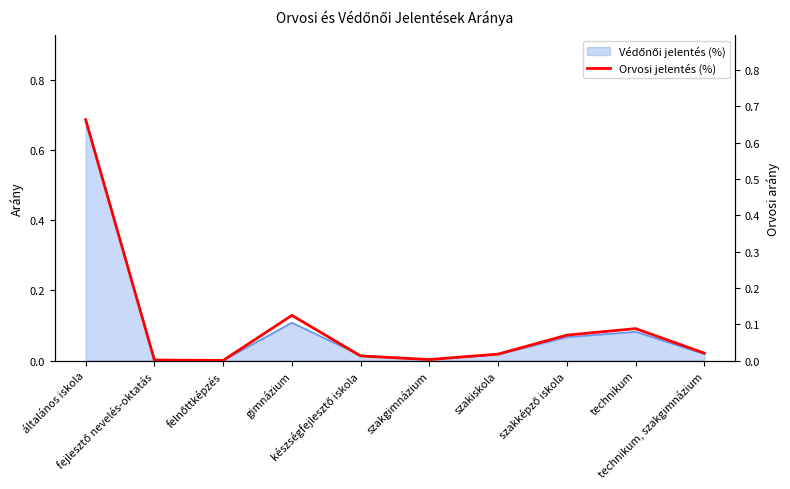

Reading left to right, transcribe all the data shown in this chart.

általános iskola=0.7	fejlesztő nevelés-oktatás=0.0	felnőttképzés=0.0	gimnázium=0.1	készségfejlesztő iskola=0.0	szakgimnázium=0.0	szakiskola=0.0	szakképző iskola=0.1	technikum=0.1	technikum, szakgimnázium=0.0